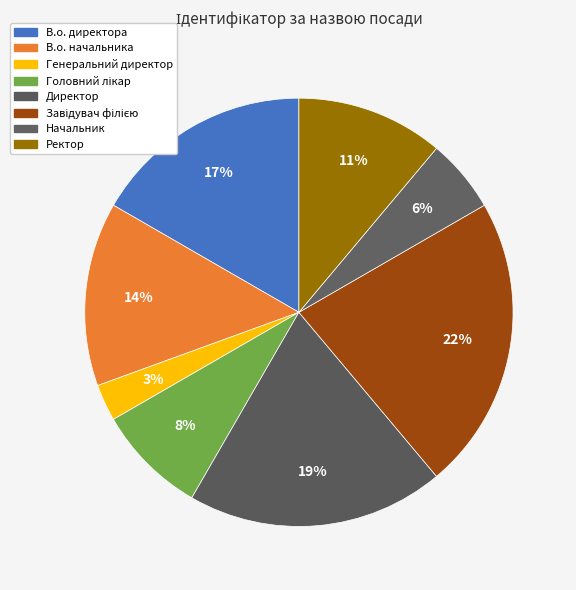

To the nearest percent, what is the difference between the Головний лікар and В.о. начальника slice percentages?

6%